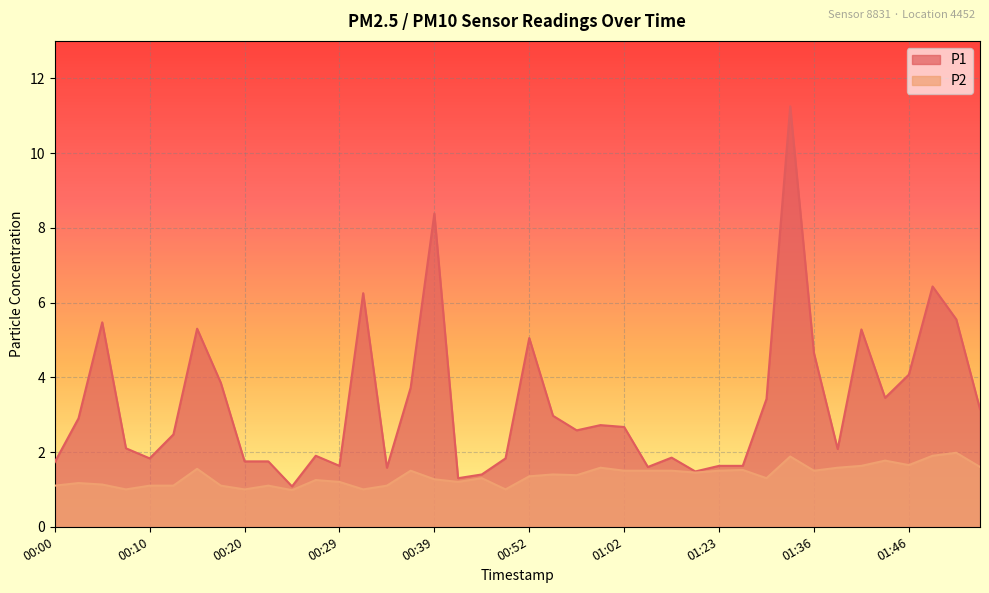

At which category is the sum across all series the highest?

01:33